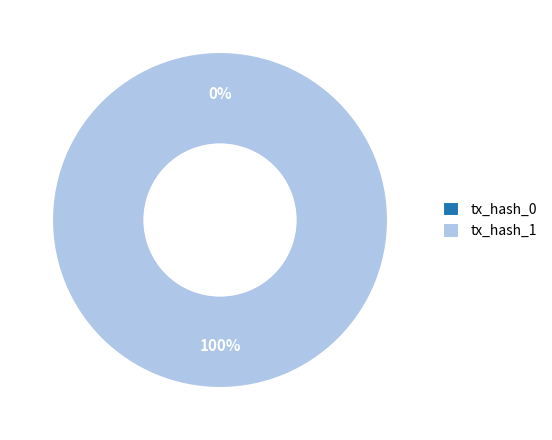

Which category has the smallest portion of the pie?

tx_hash_0